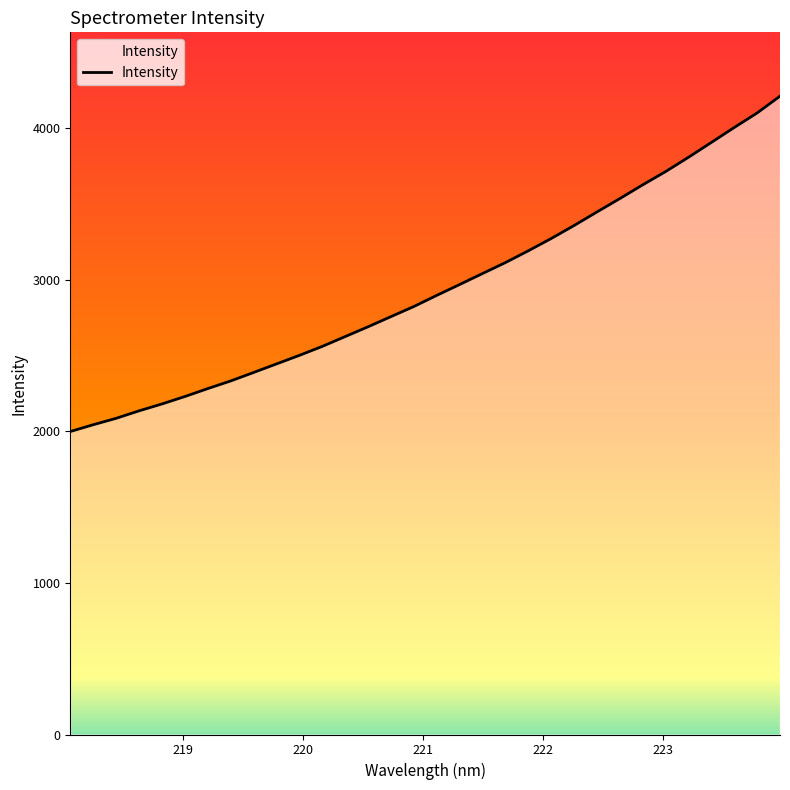

What is the maximum value shown in the chart?

4209.1